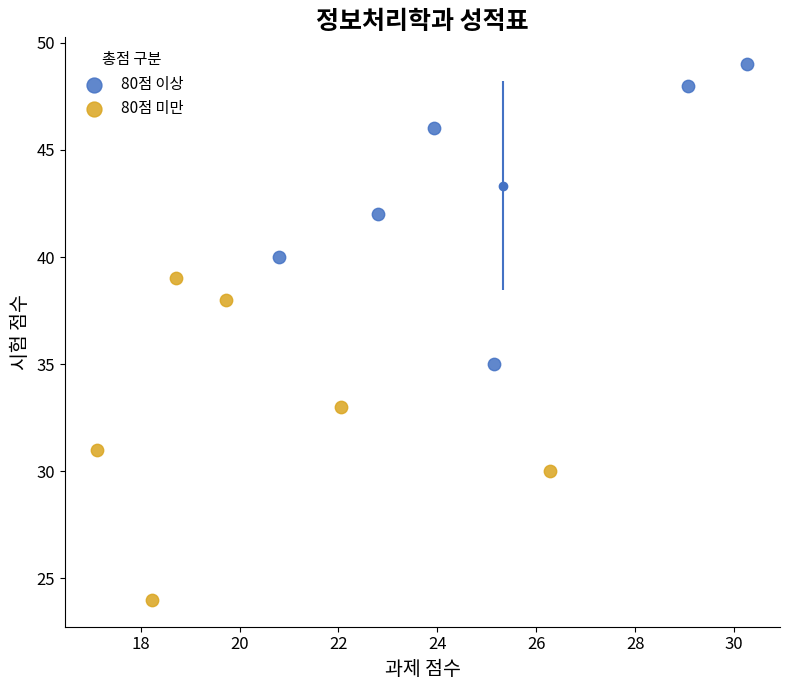

What are all the series names shown in the legend?

80점 이상, 80점 미만